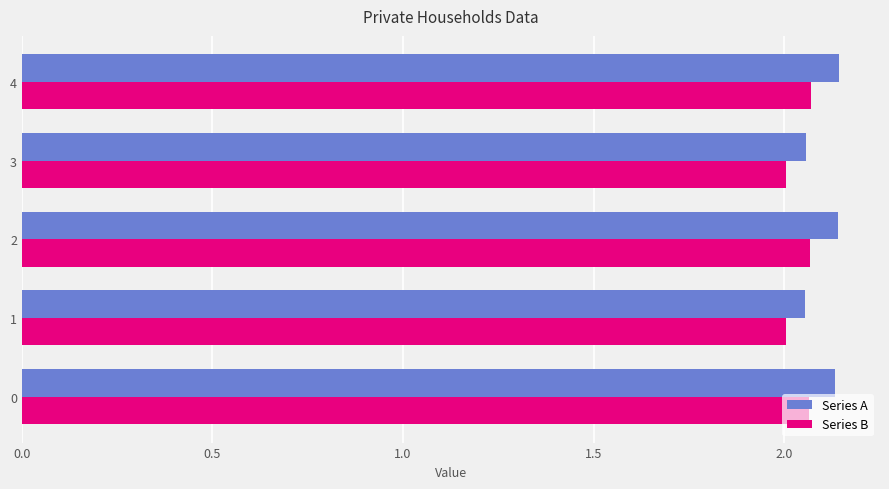

The value of Series B at 1 is 2.0. True or false?

True